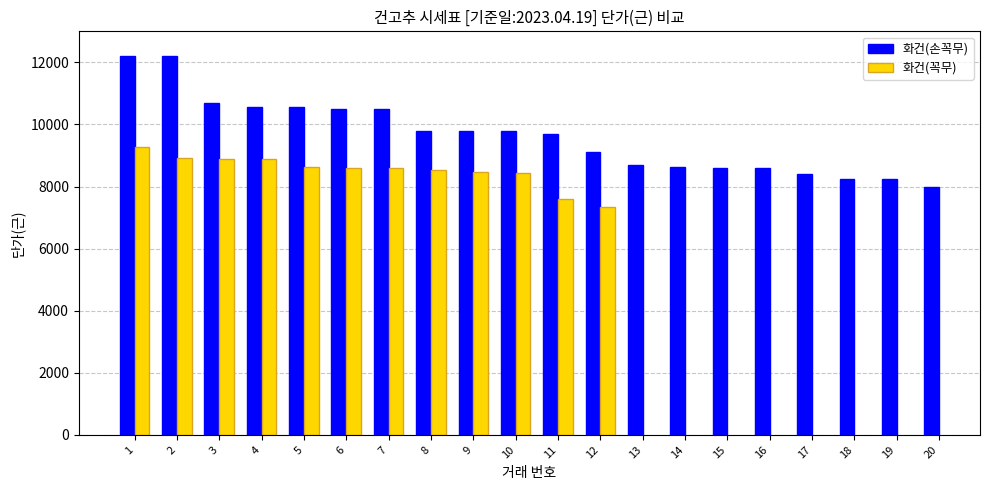

What is the difference between the maximum and minimum values in the 화건(손꼭무) series?

4200